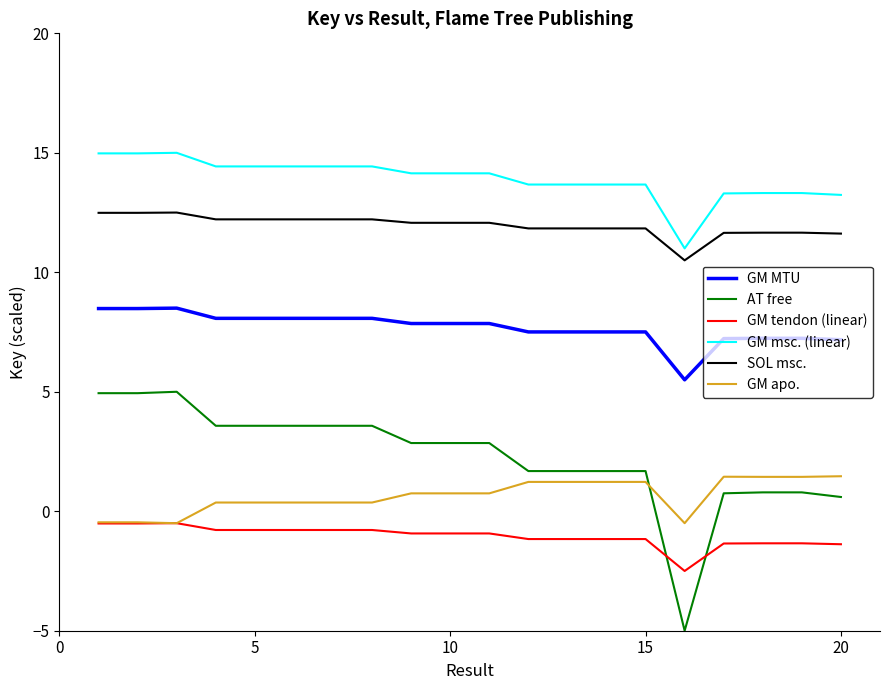

What is the minimum value shown in the chart?

-5.0